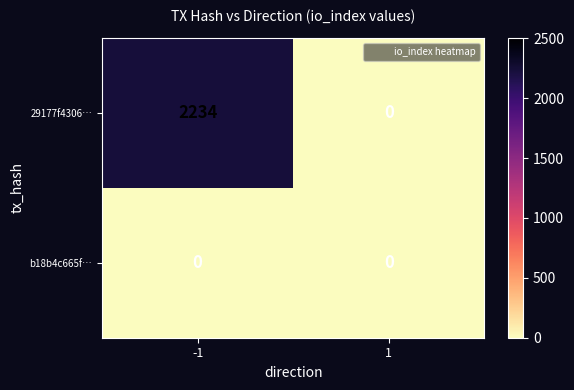

True or false: 29177f4306… has a value of 2966 at -1.

False